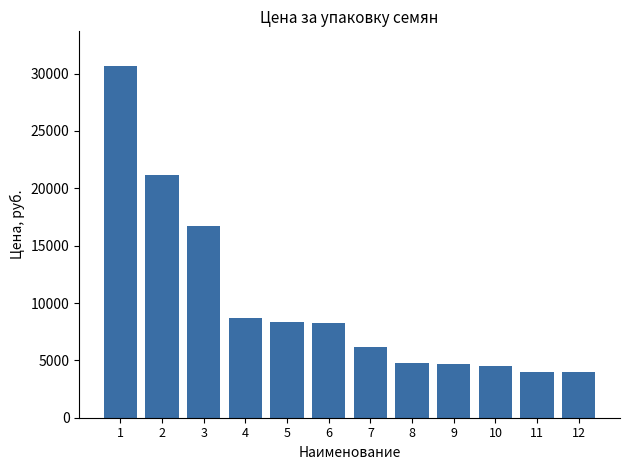

Read the value at 10.

4525